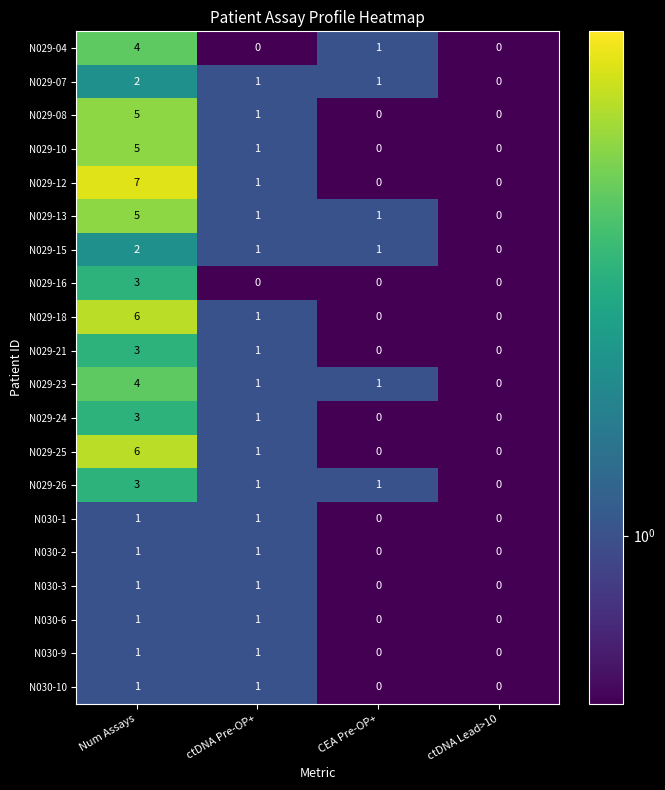

What is the total value across all series at ctDNA Lead>10?

0